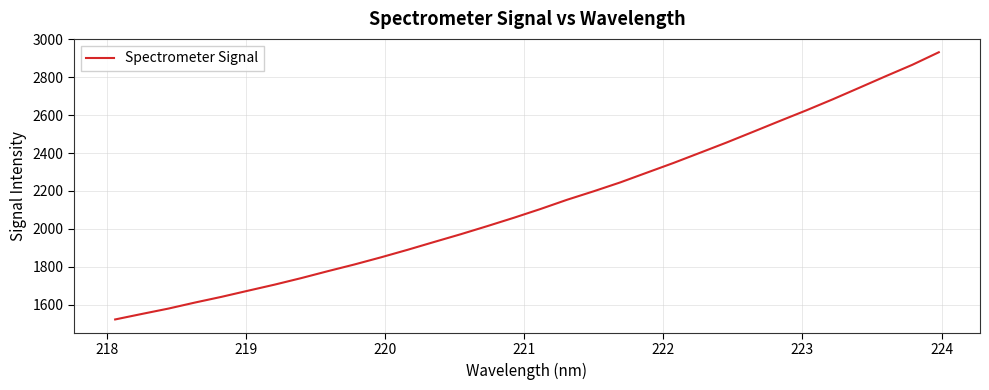

What is the smallest value displayed?

1521.7